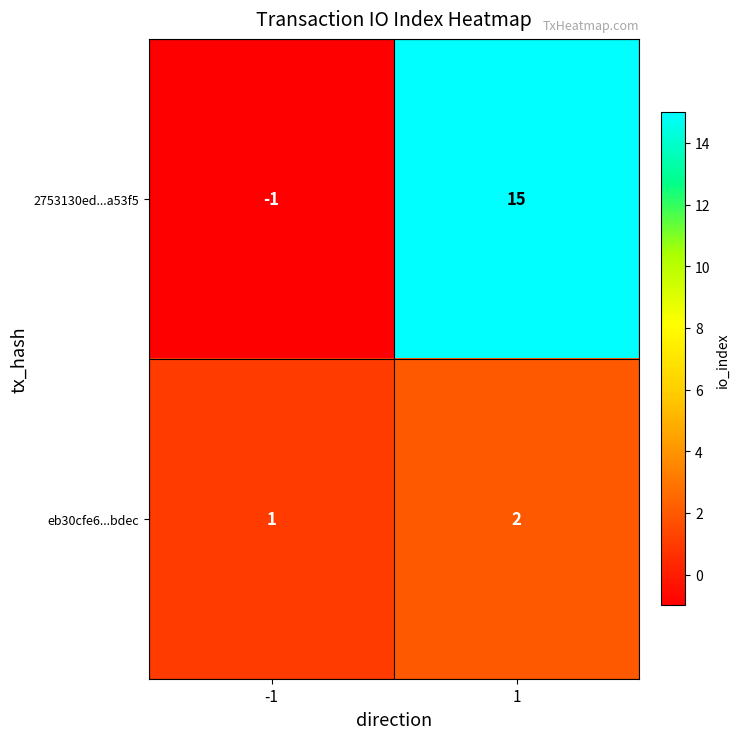

Reading right to left, what are all the values shown in this chart?

2753130ed...a53f5: 1=15	-1=-1
eb30cfe6...bdec: 1=2	-1=1